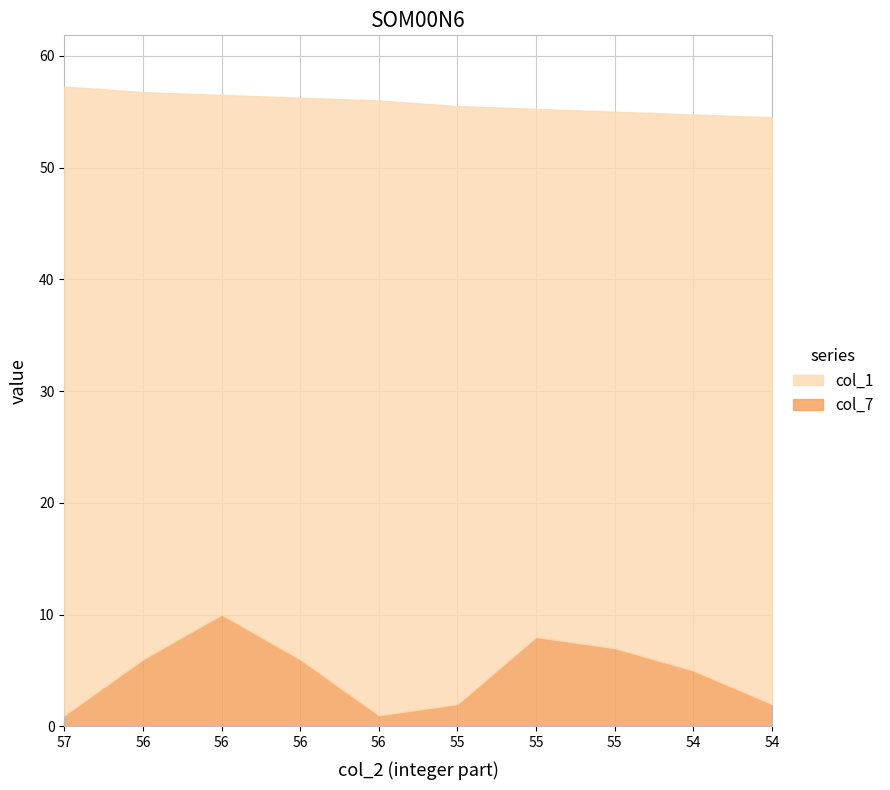

At which label does col_1 reach its peak?

57